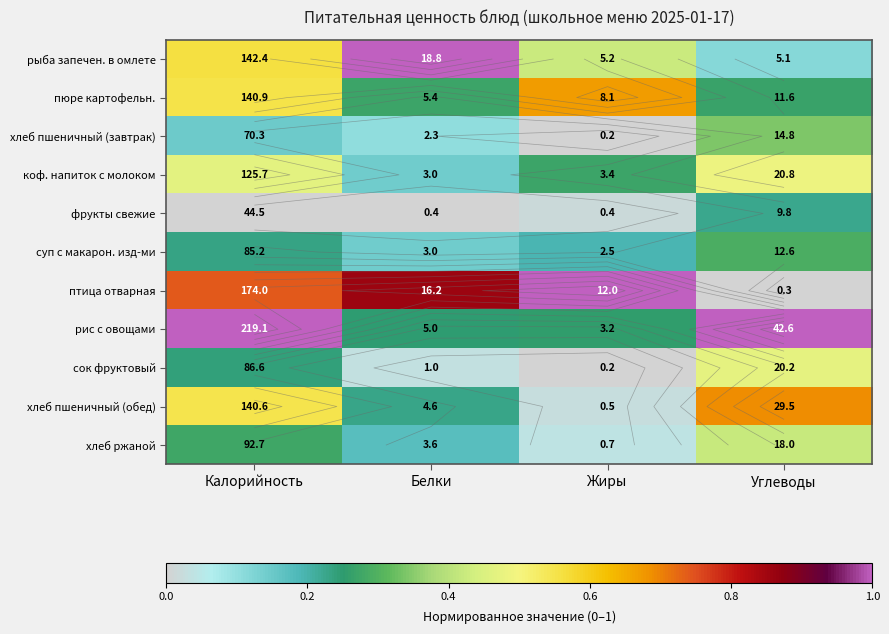

What is the difference between the maximum and second lowest values in the рыба запечен. в омлете series?

0.6